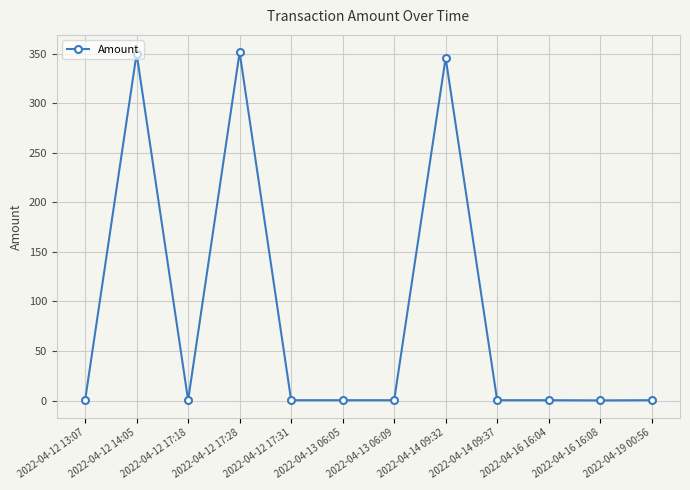

What is the maximum value shown in the chart?

351.6